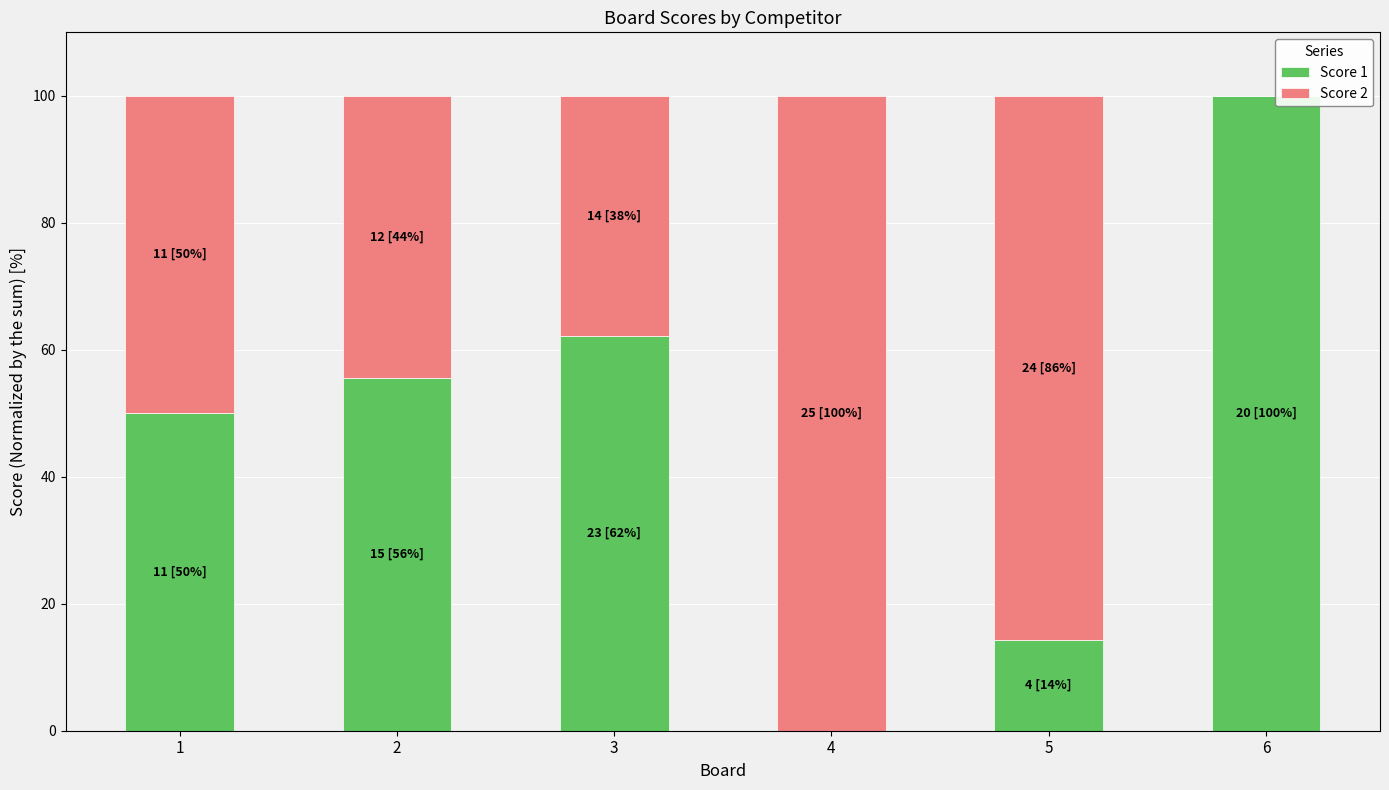

True or false: Score 1 has a value of 136.8 at 6.

False